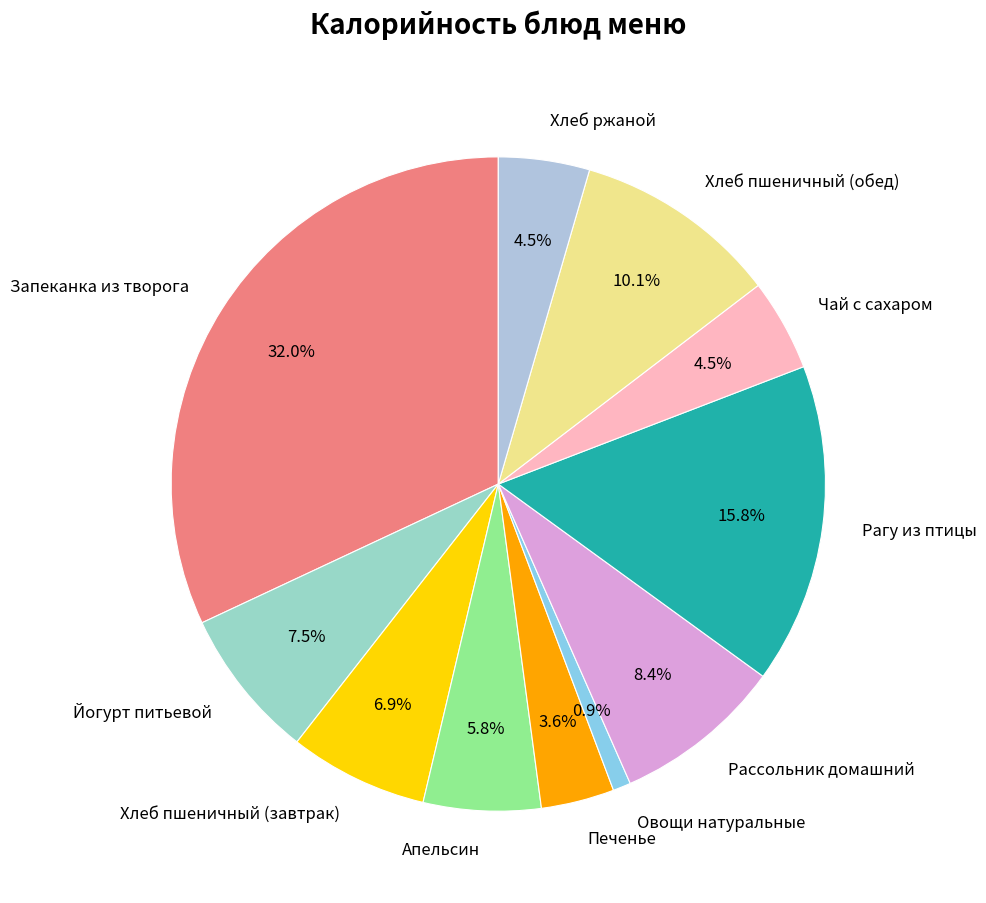

To the nearest percent, what is the difference between the Чай с сахаром and Йогурт питьевой slice percentages?

3%